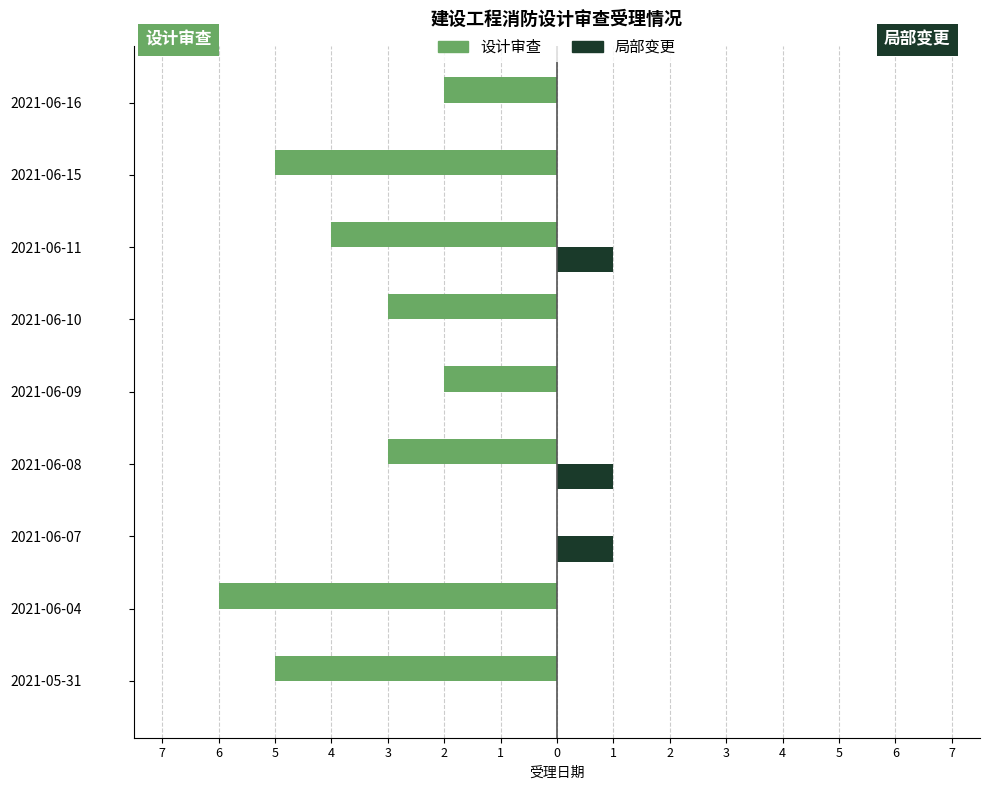

What are all the series names shown in the legend?

设计审查, 局部变更